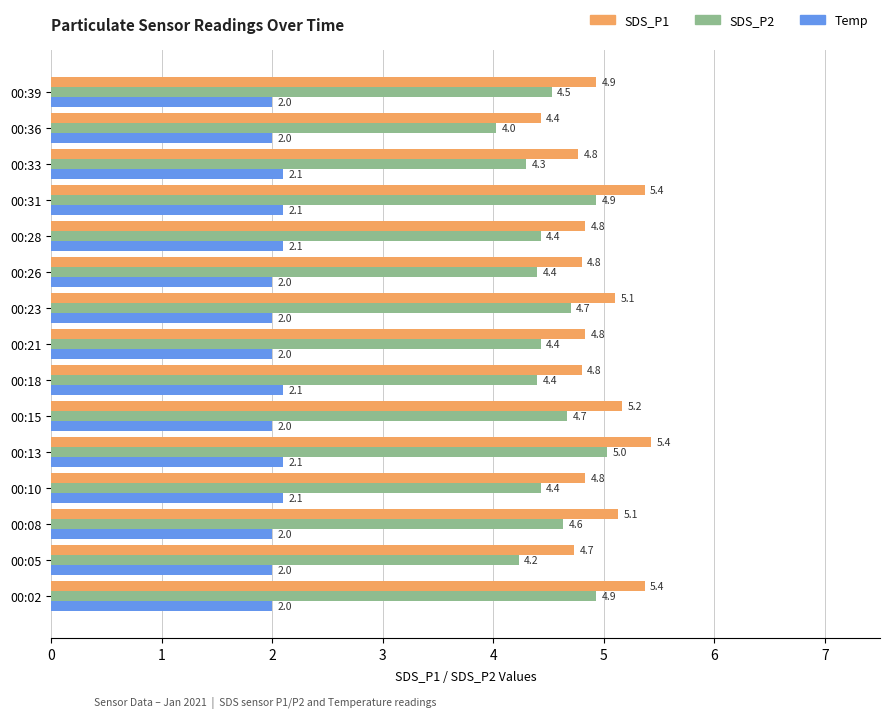

The value of SDS_P2 at 00:08 is 7.2. True or false?

False